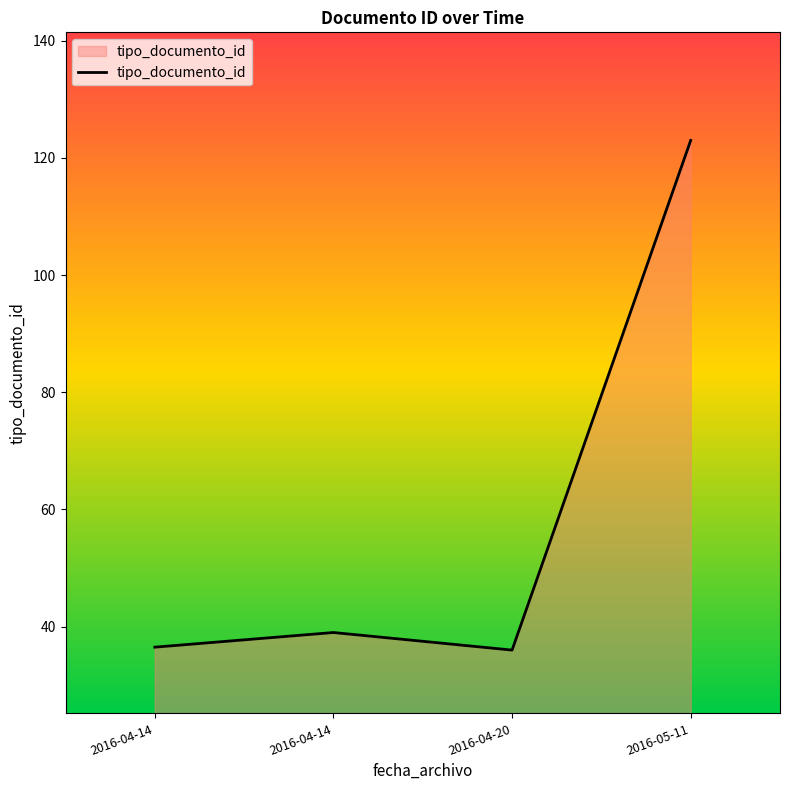

Is it true that the value at 2016-04-14 is 50.8?

False